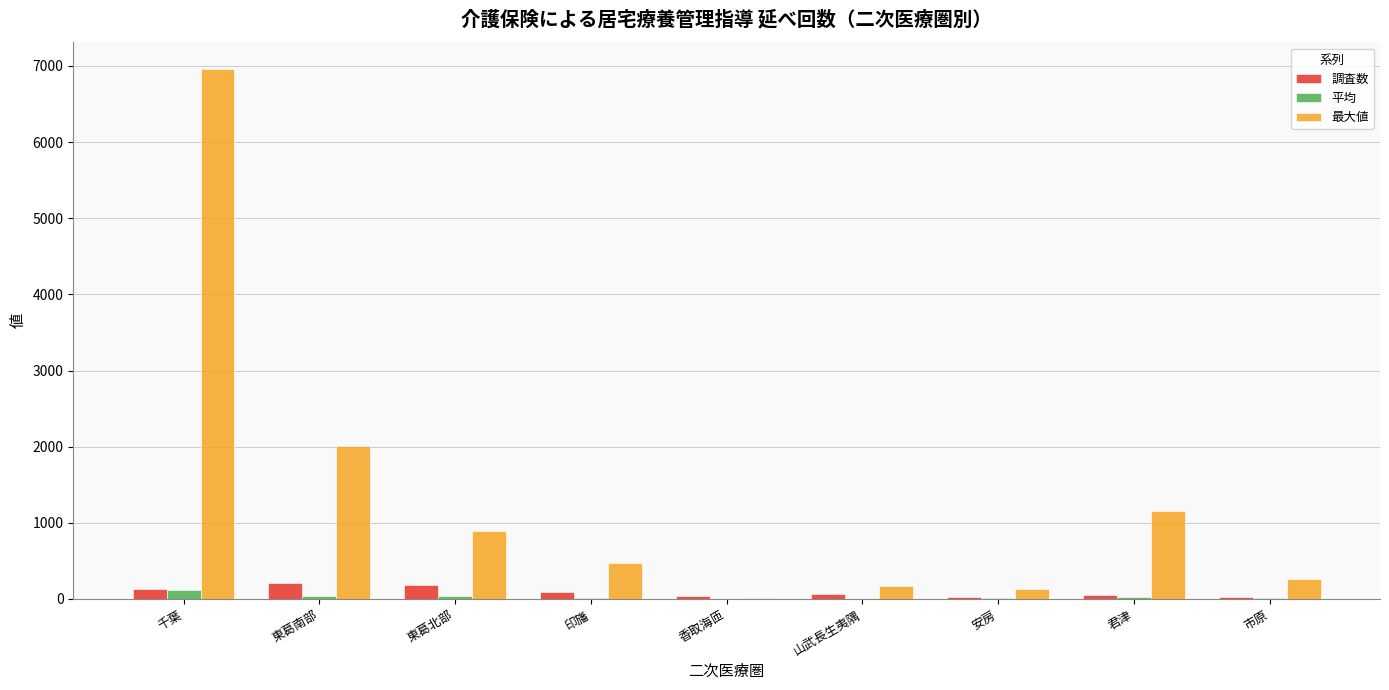

What is the sum of all 最大値 values?

12081.0